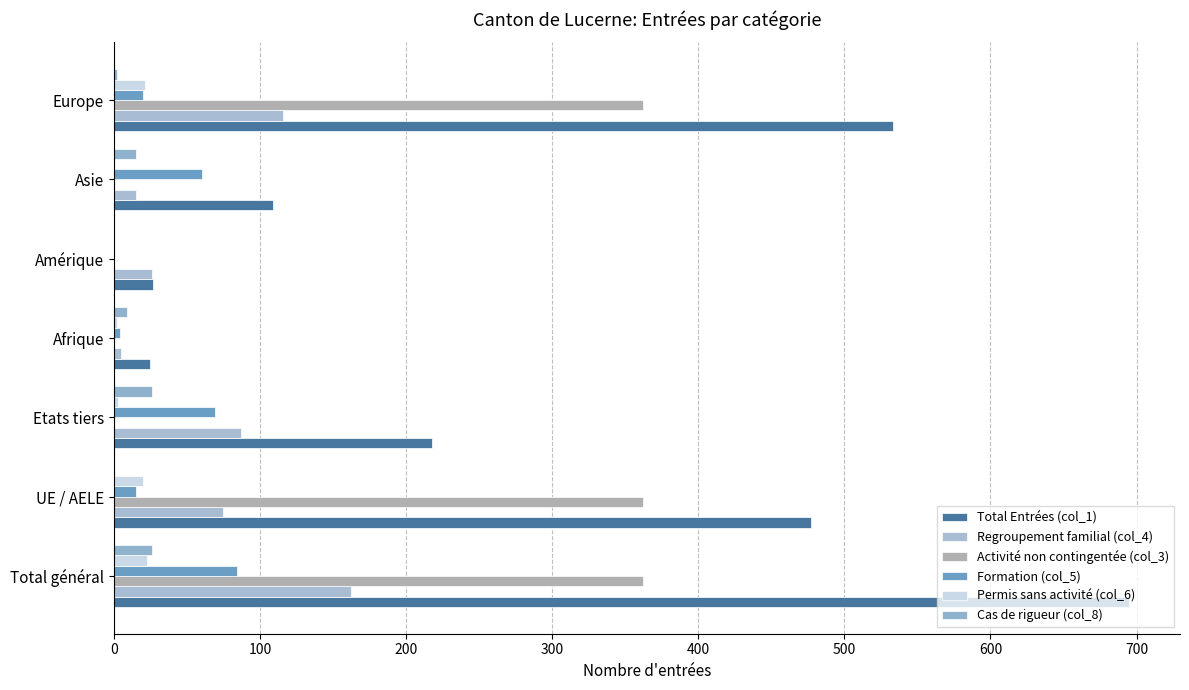

How many data points does each series have?

7